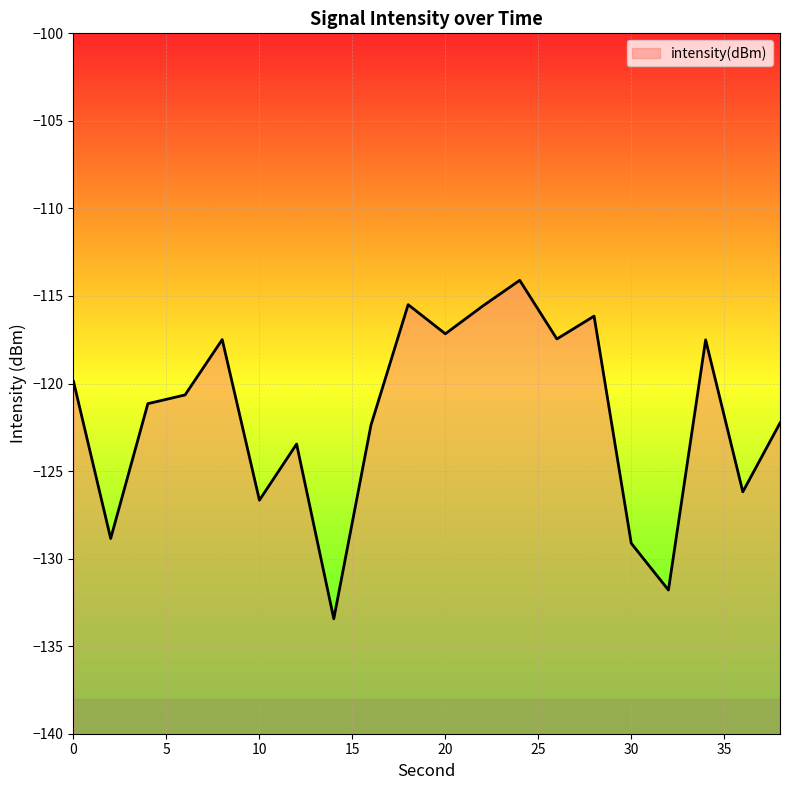

The value at 6 is -43.4. True or false?

False